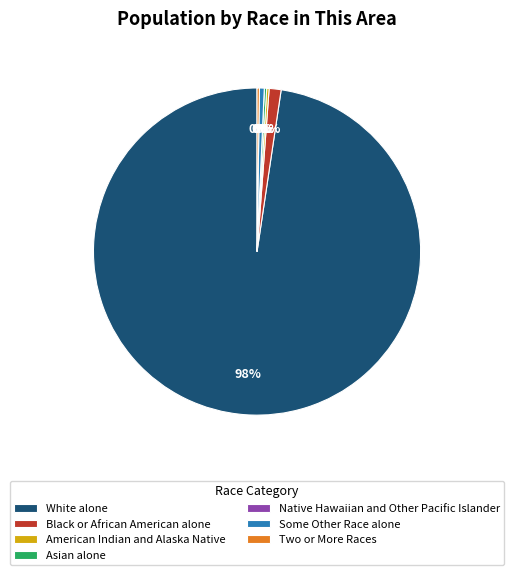

Does White alone represent more than half of the total?

Yes